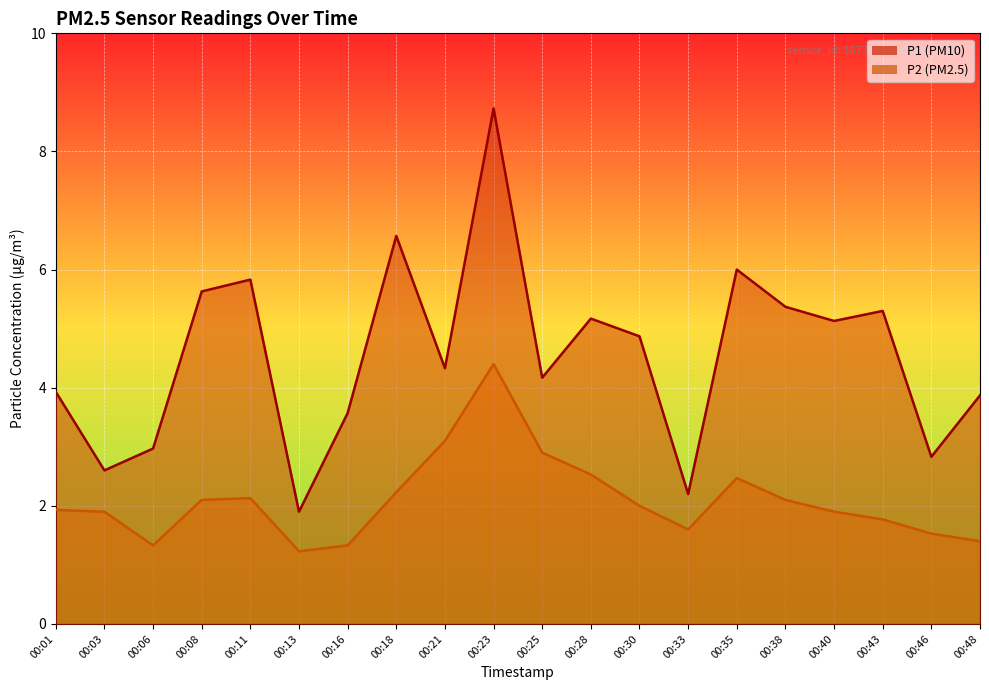

How many data points in P1 are less than 4?

8